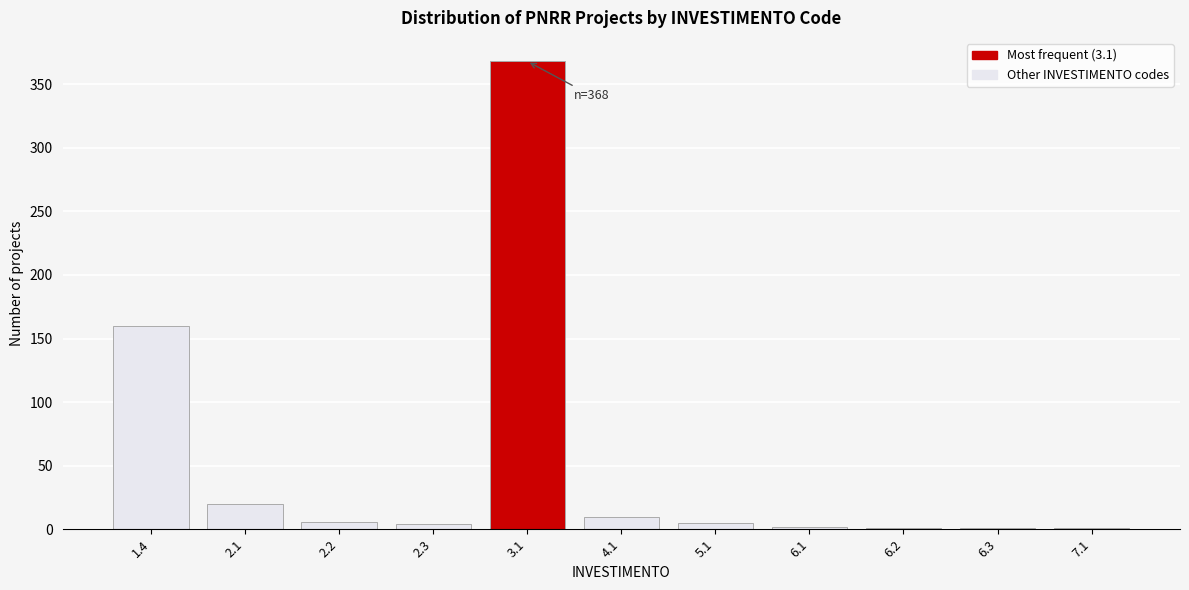

Between 1.4 and 2.1, which is larger?

1.4